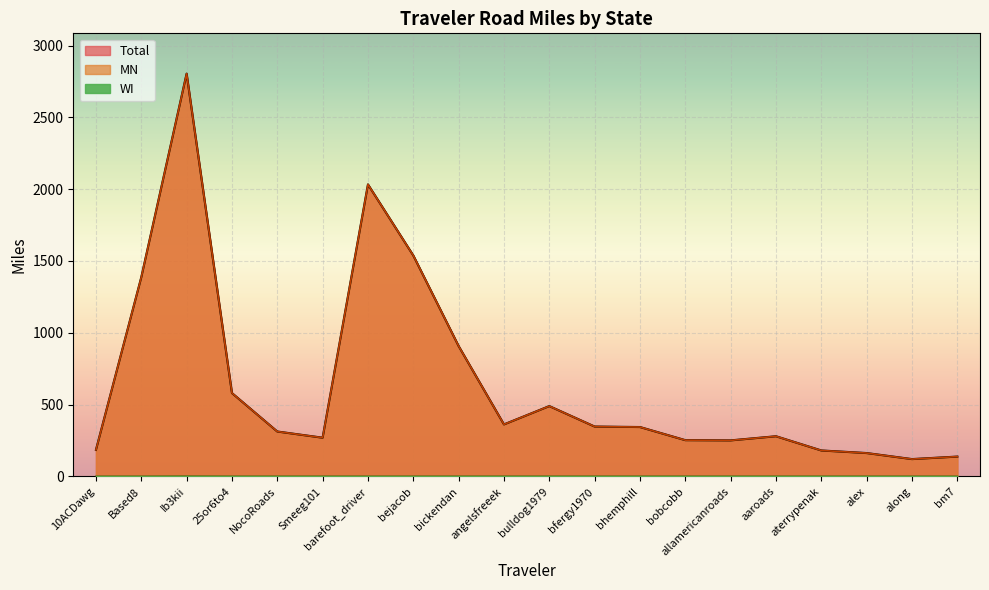

What is the value of the MN point at the 17th from the left?

181.1